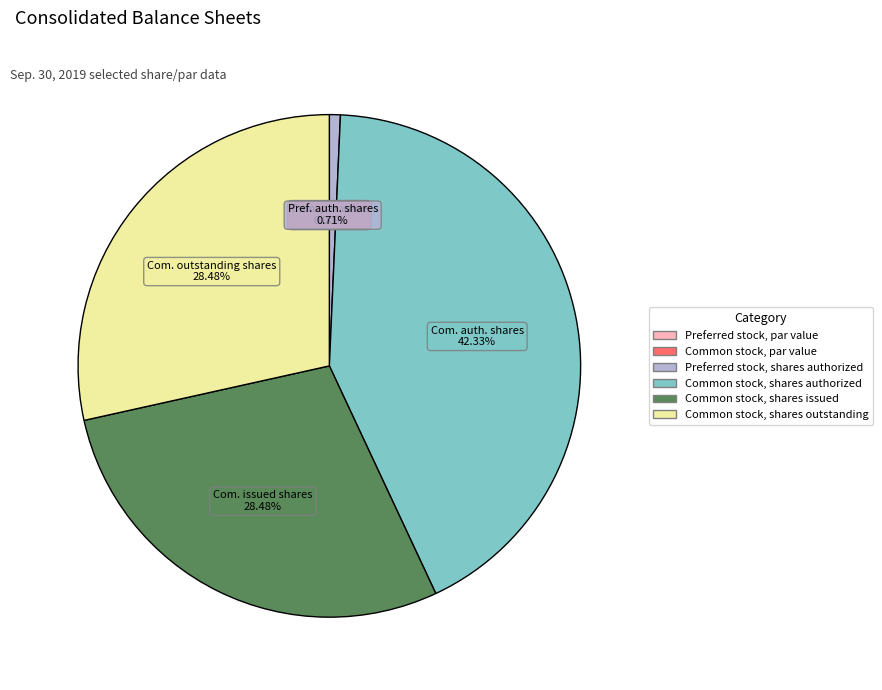

Does any single category account for the majority?

No